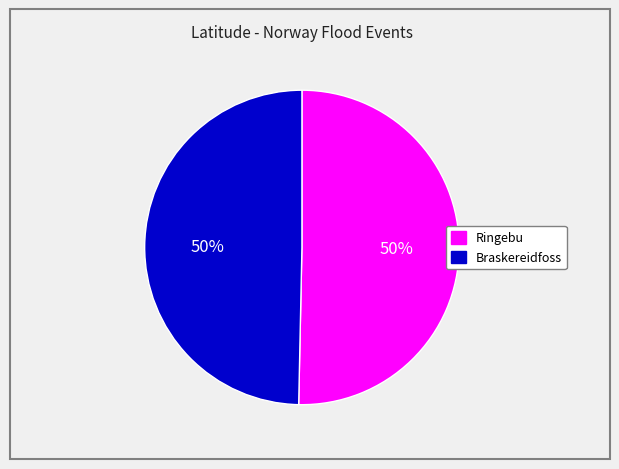

To the nearest percent, what is the average slice percentage?

50%